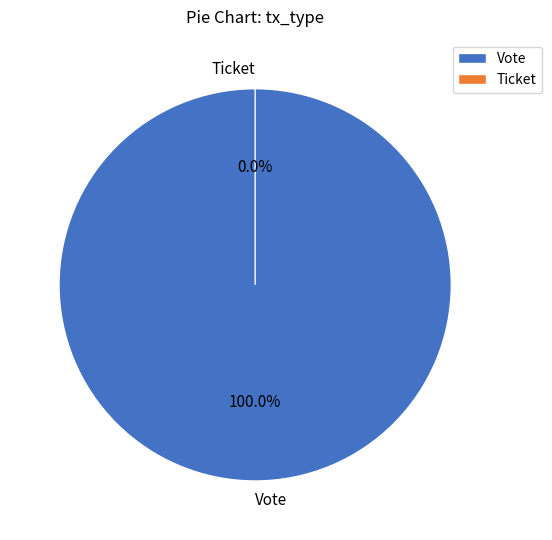

To the nearest percent, what is the average slice percentage?

50%